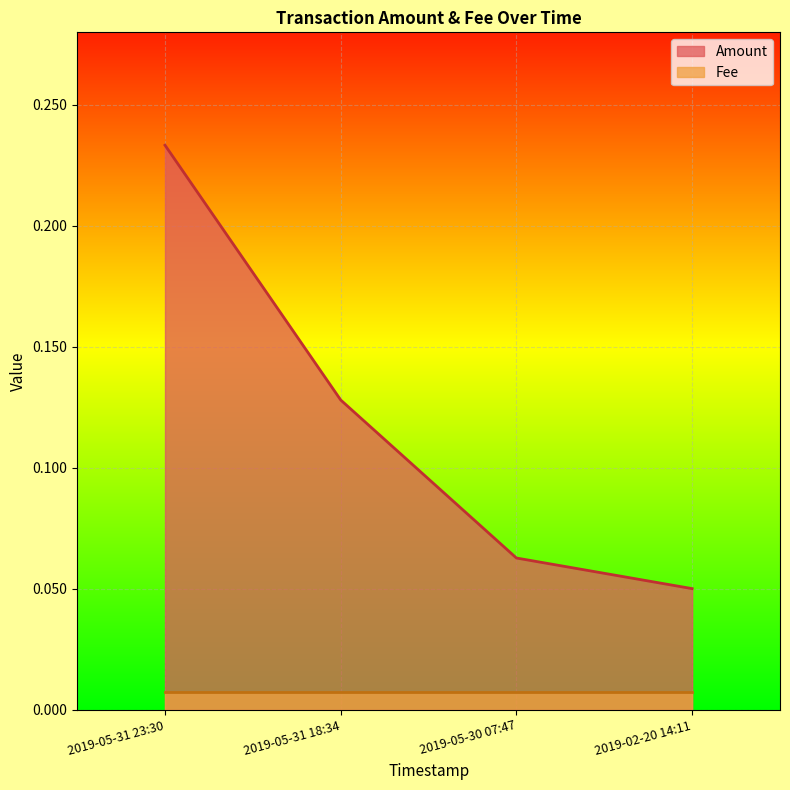

List the labels in order of value, largest first.

2019-05-31 23:30, 2019-05-31 18:34, 2019-05-30 07:47, 2019-02-20 14:11